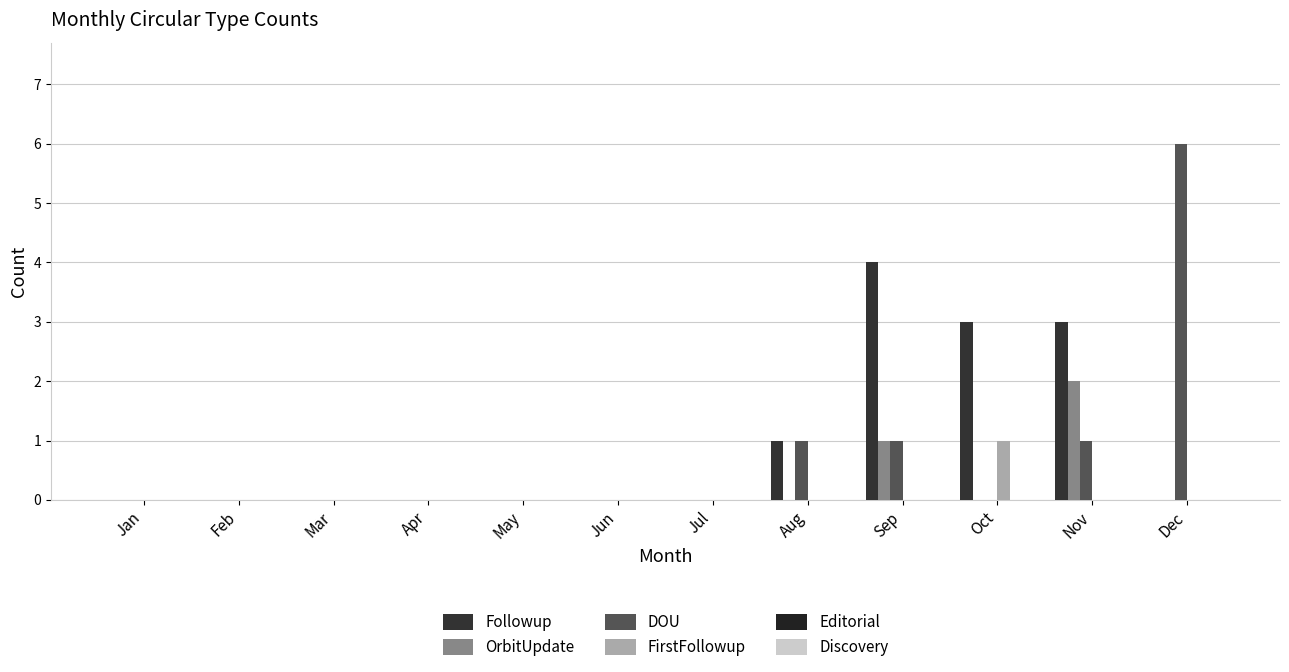

Is it true that OrbitUpdate equals 1 at Jun?

False